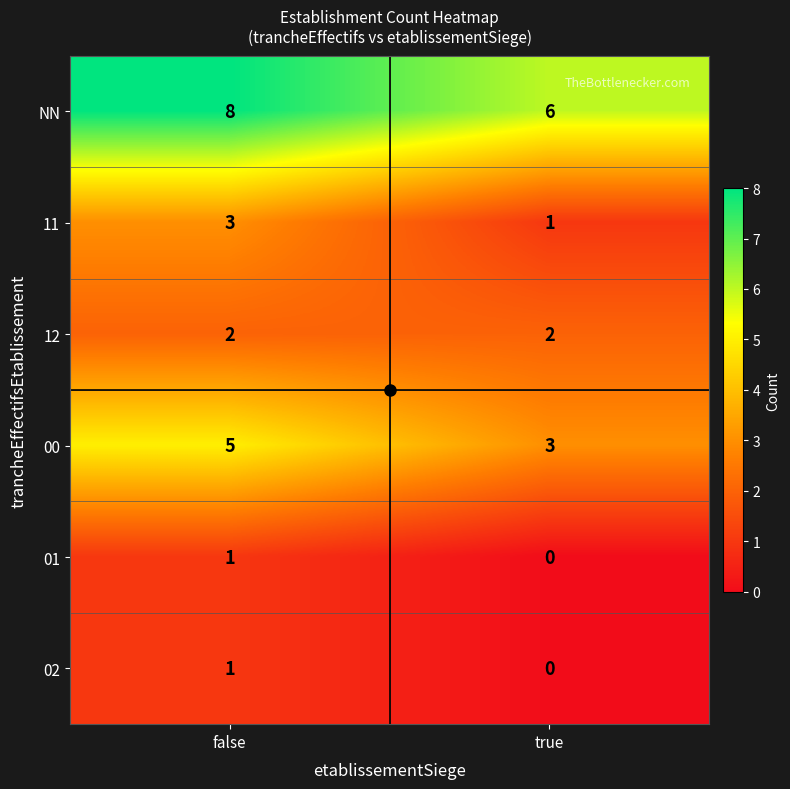

Is it true that NN equals 2 at true?

False